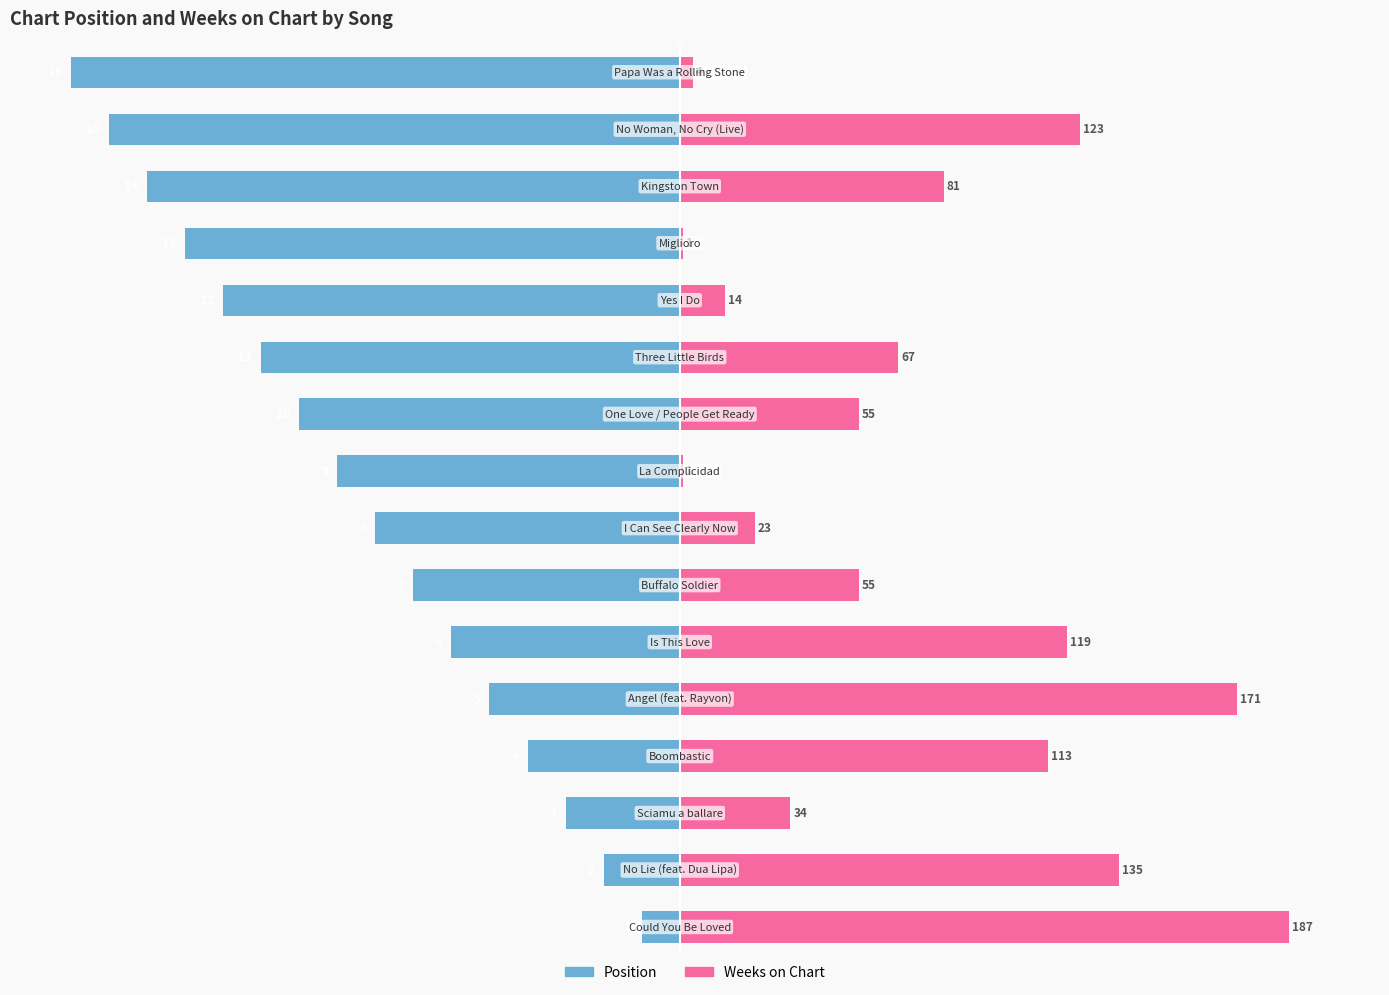

The value of Position at 13 is -87.5. True or false?

True